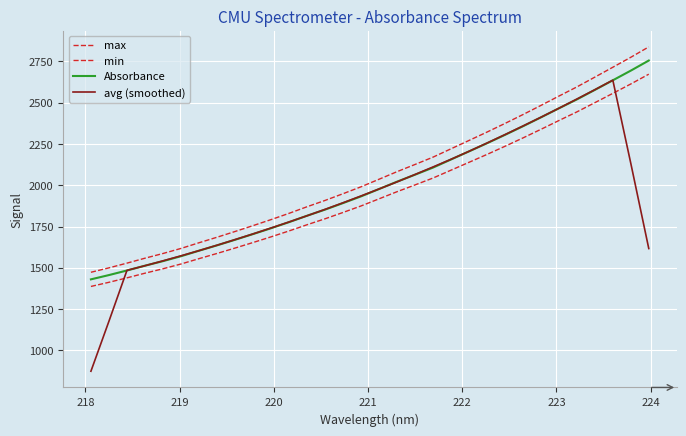

What is the minimum value for max?

1473.1